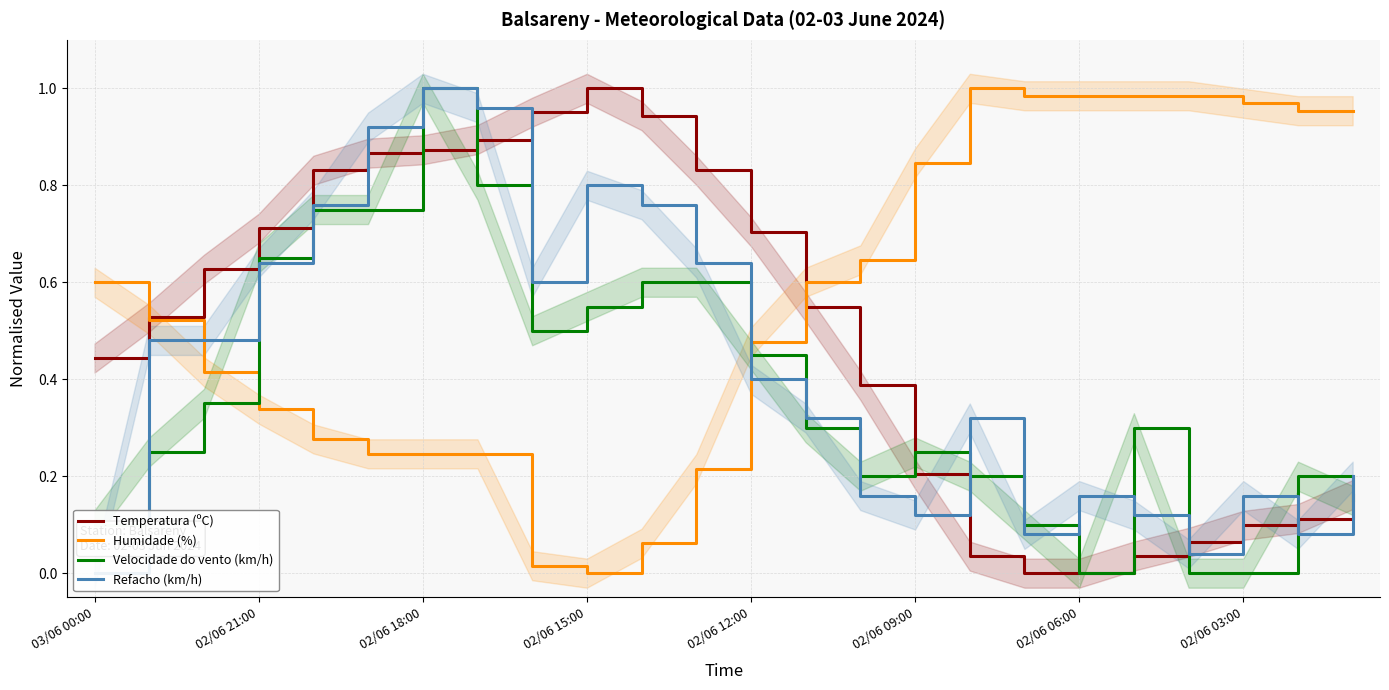

Which series has the largest range (max minus min)?

Temperatura (ºC)